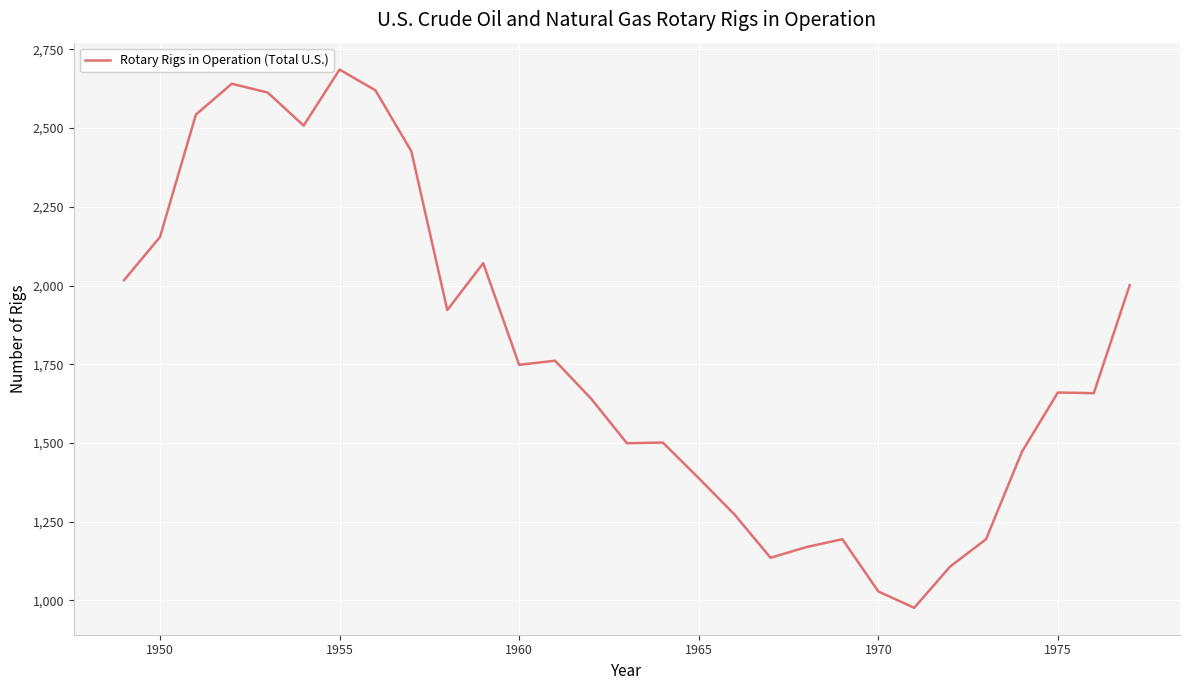

What is the difference between the maximum and minimum values?

1710